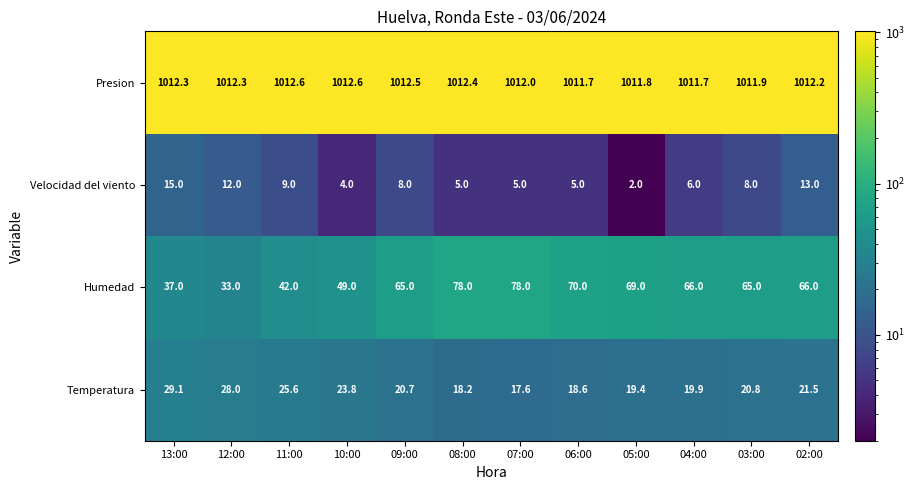

At which label does Presion first exceed 1012?

13:00